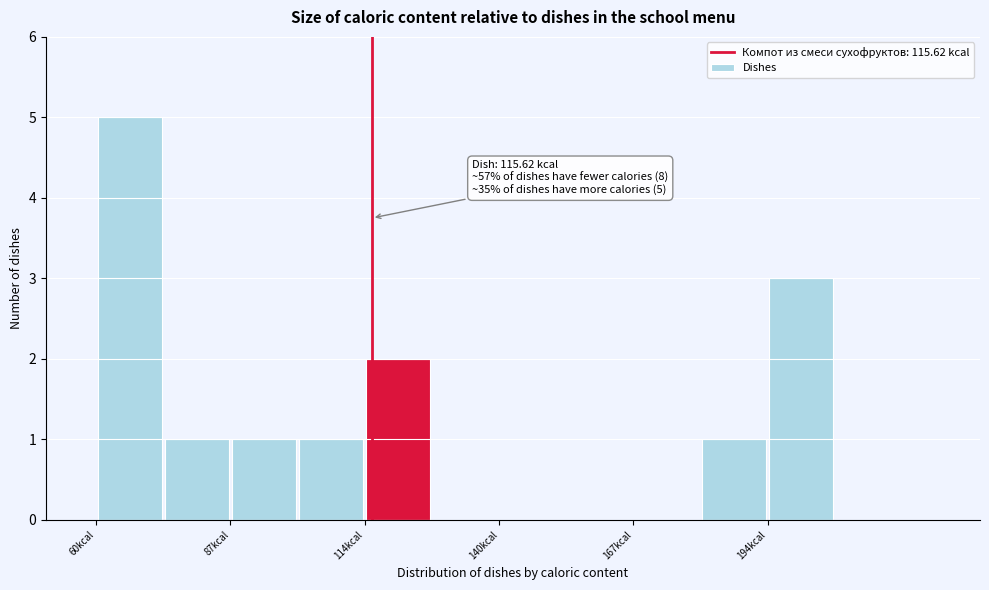

Around what value on the x-axis is the tallest bar? Give the approximate position of its centre, as read against the axis.

65